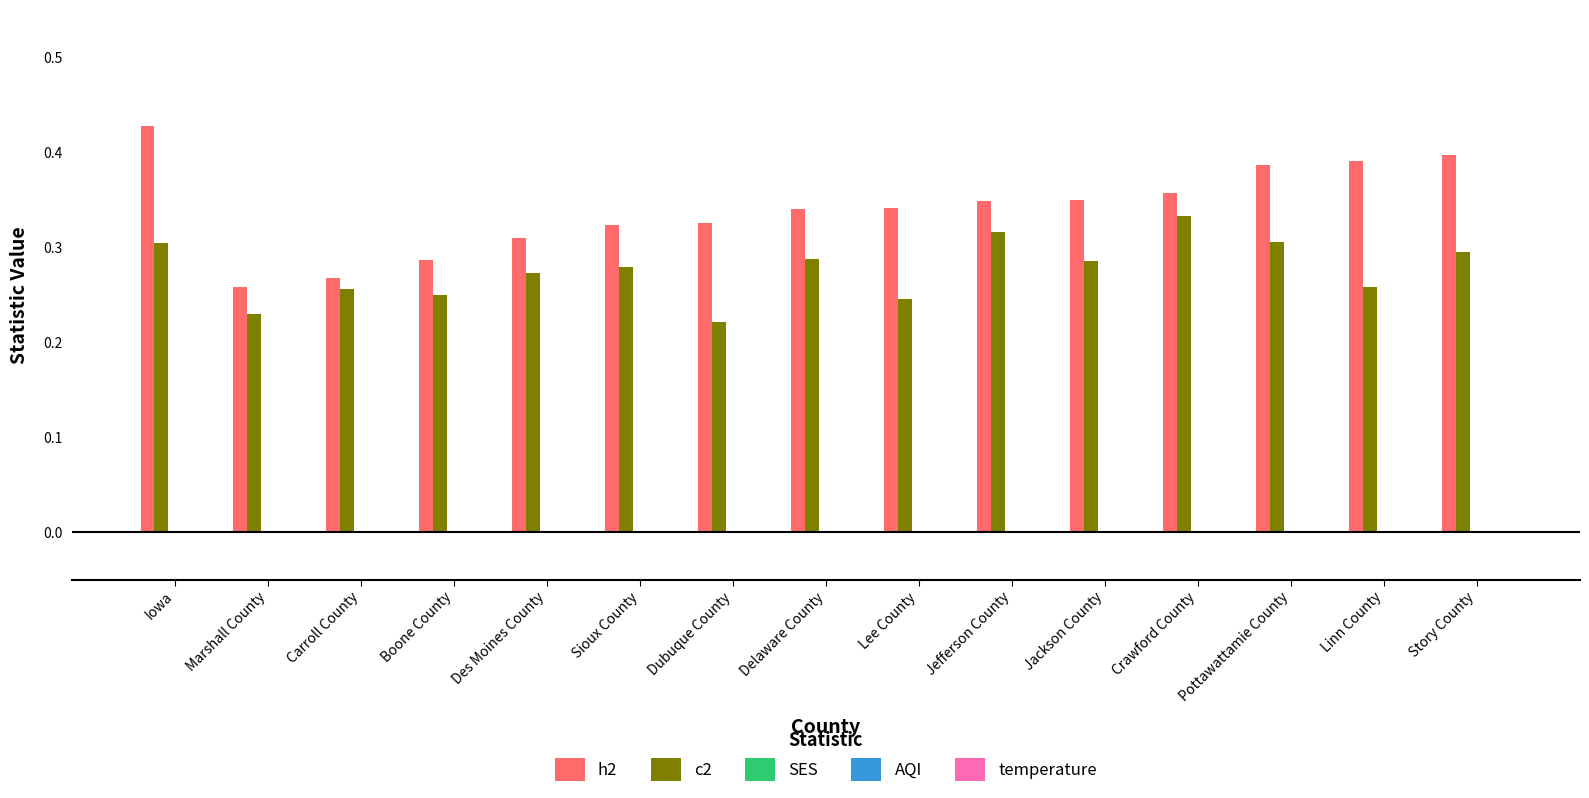

What is the difference between the highest and lowest values at Jefferson County?

0.0